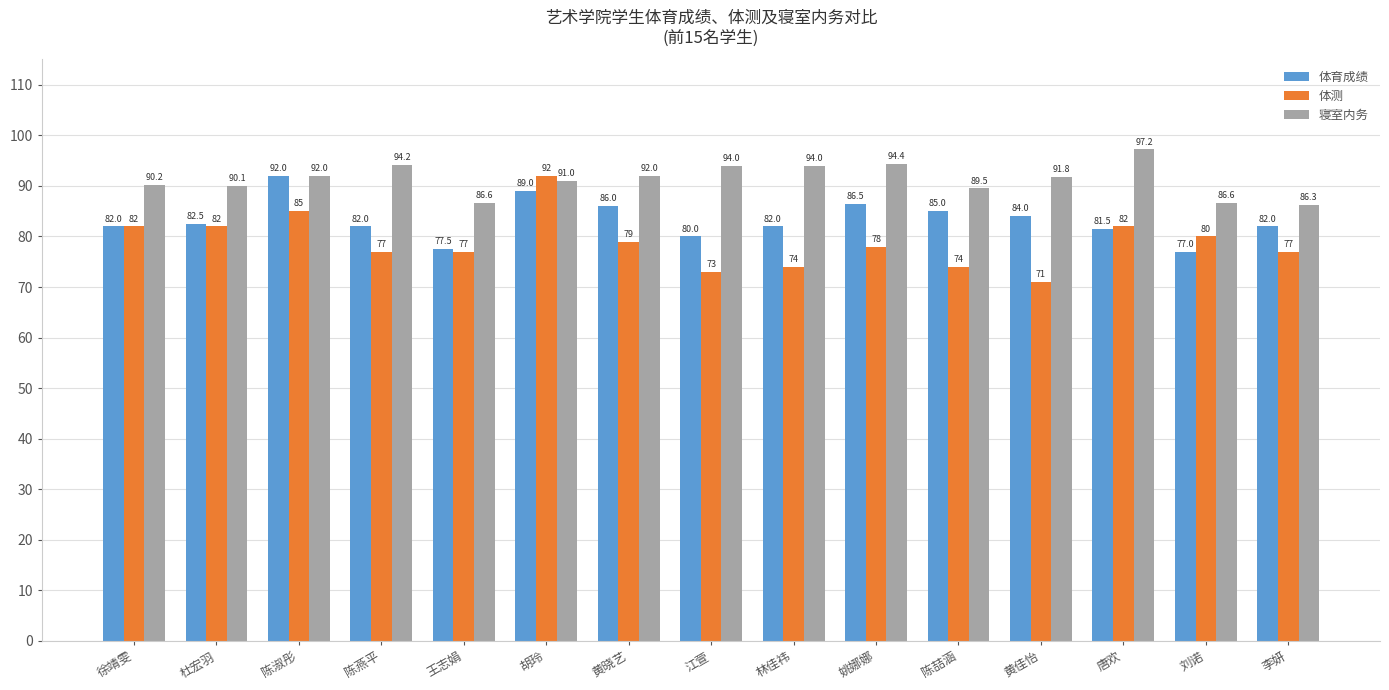

True or false: 体测 has a value of 105.0 at 陈燕平.

False